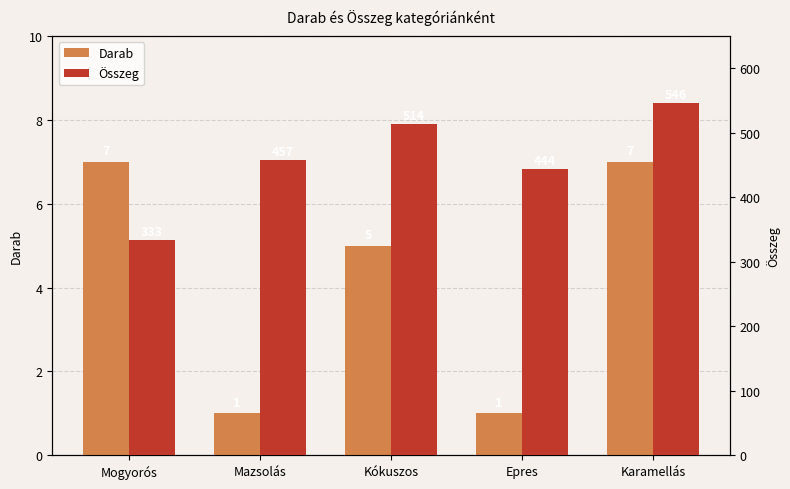

What is the maximum value for Összeg?

546